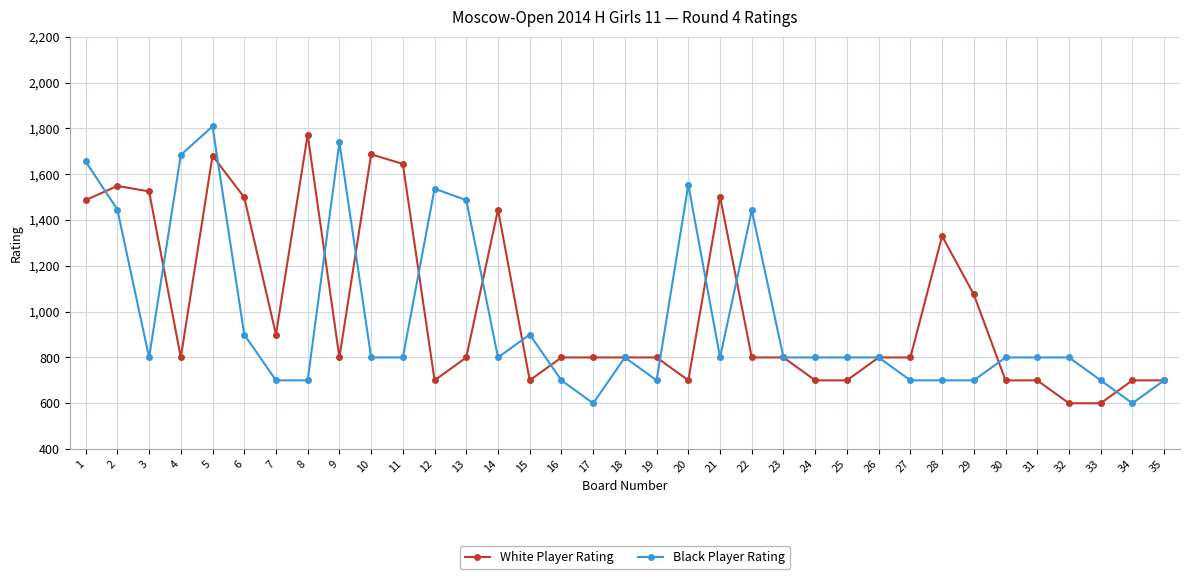

Which series has the largest total across all categories?

White Player Rating